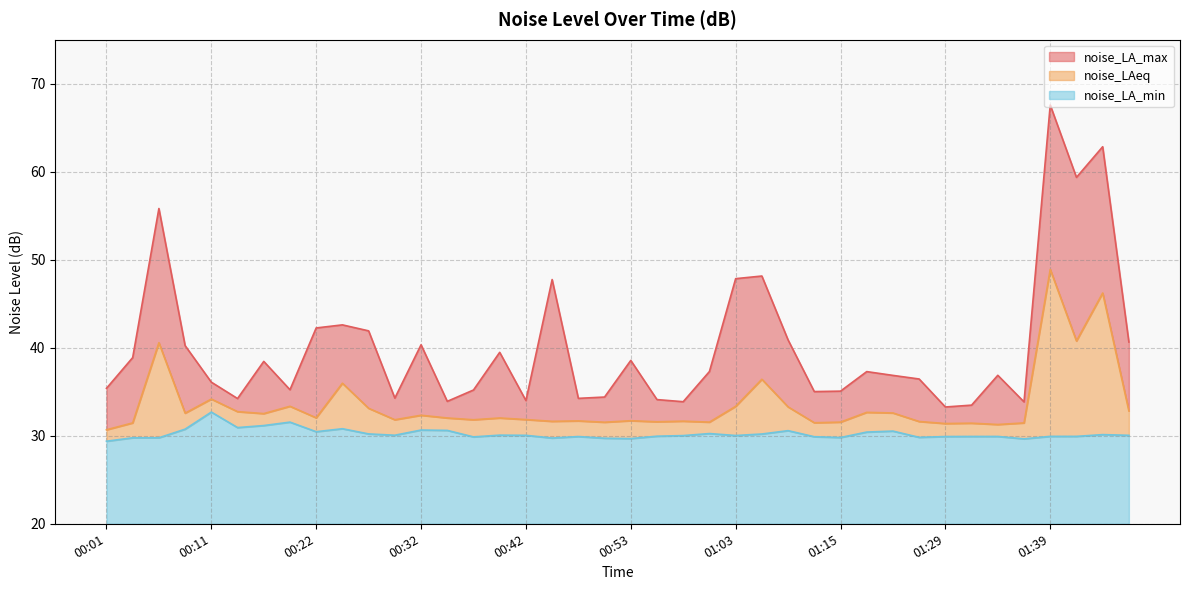

List the series in order of their peak value, lowest first.

noise_LA_min, noise_LAeq, noise_LA_max